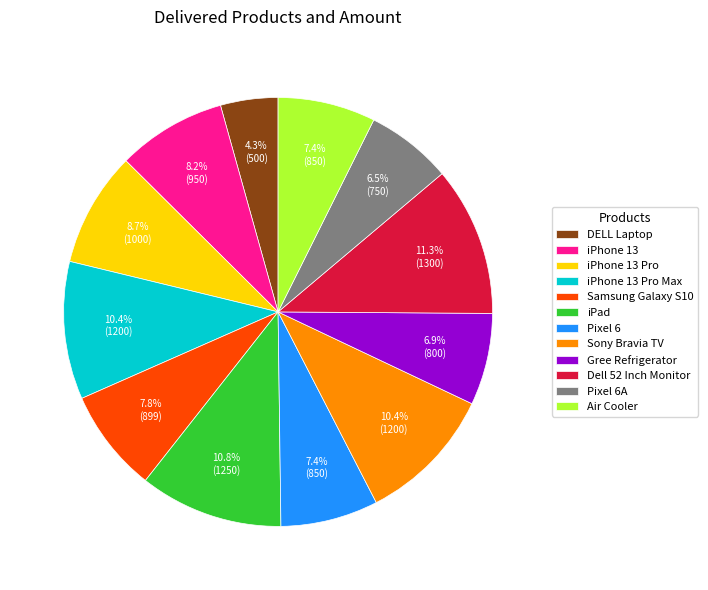

What percentage do DELL Laptop and iPhone 13 Pro Max together represent?

14.7%